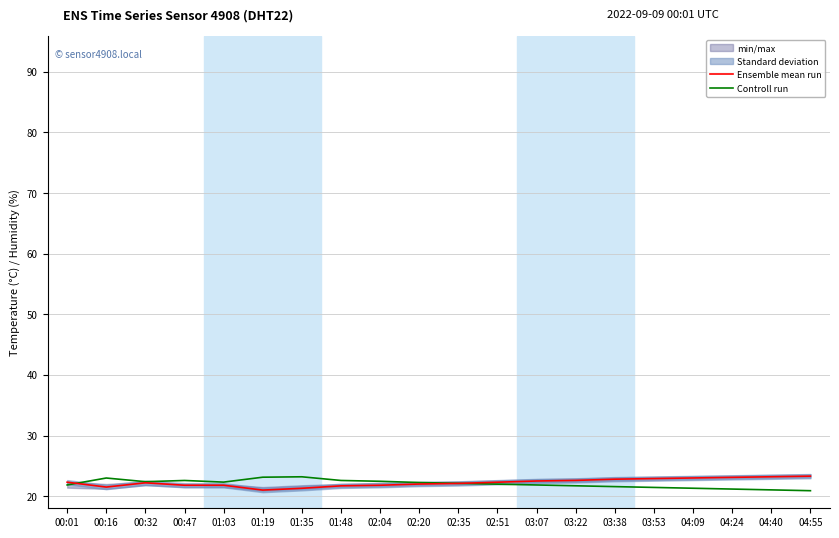

What value does the Controll run series have at 03:07?

21.8